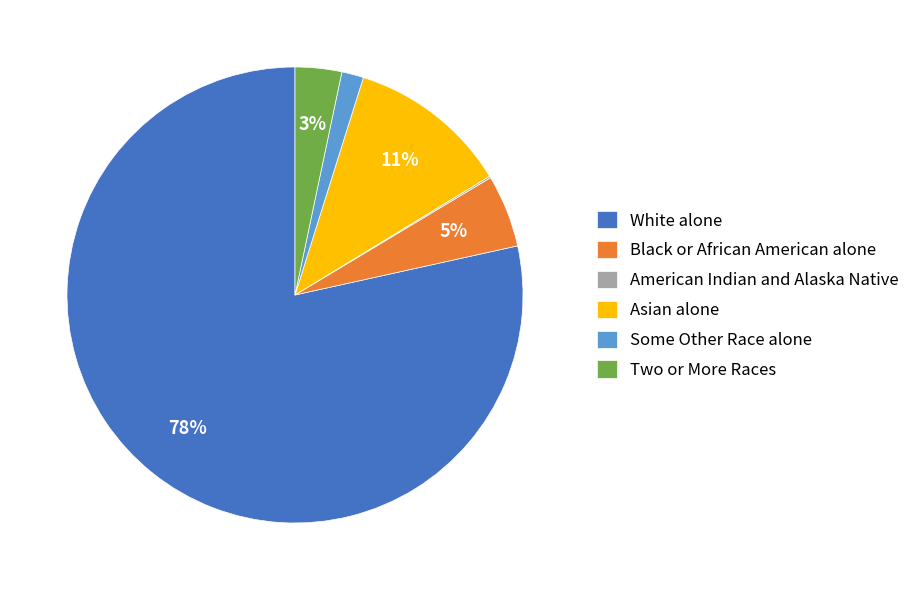

Is it true that Black or African American alone is 5% of the pie?

True